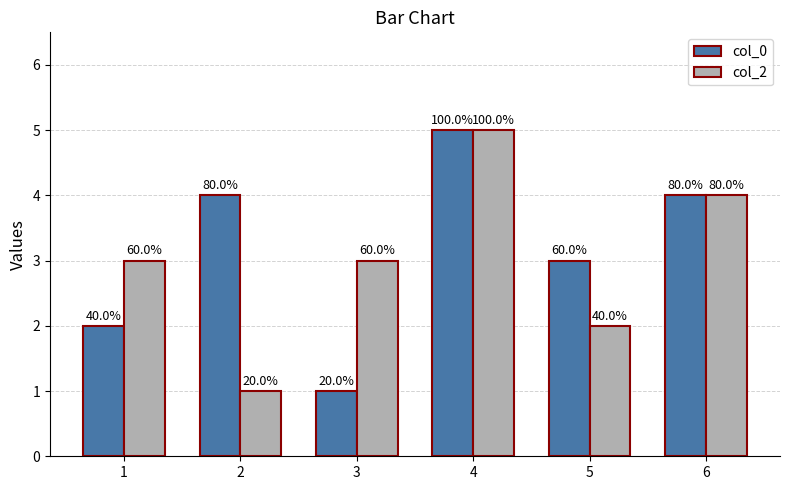

How many bars are there in total?

12